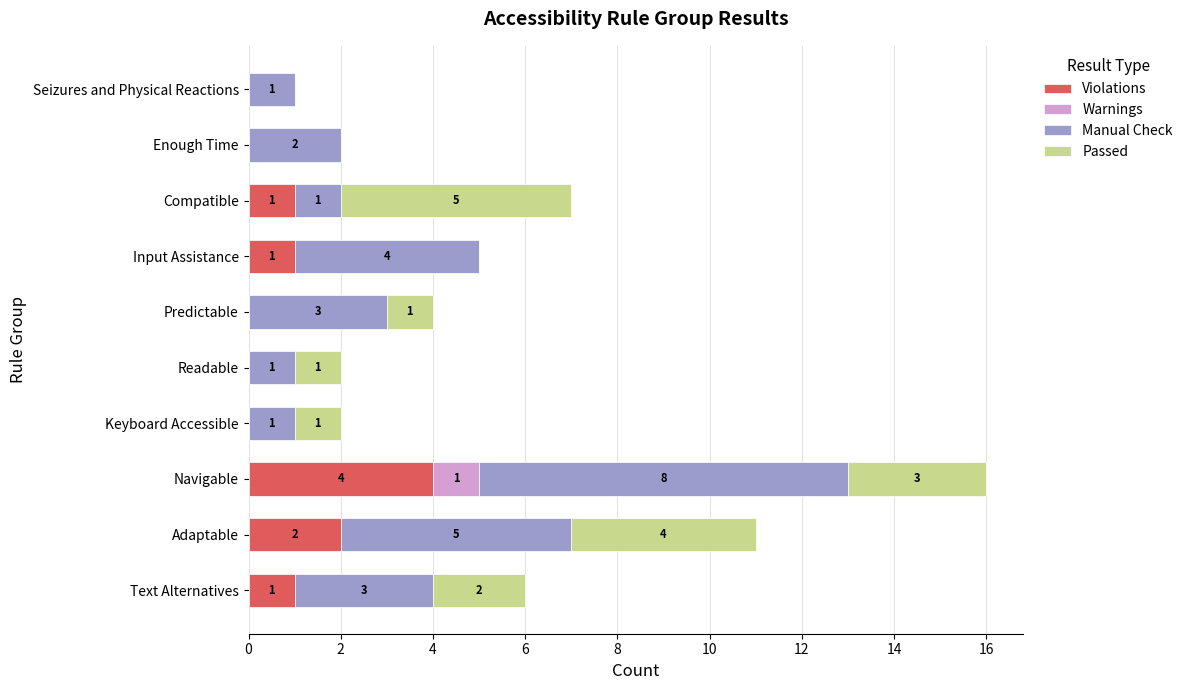

At which label does Violations reach its peak?

Navigable